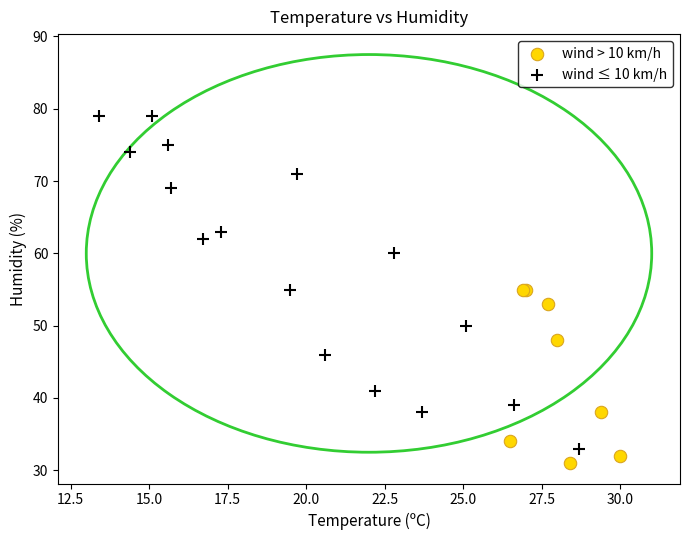

Which series contains the highest Y value?

wind ≤ 10 km/h